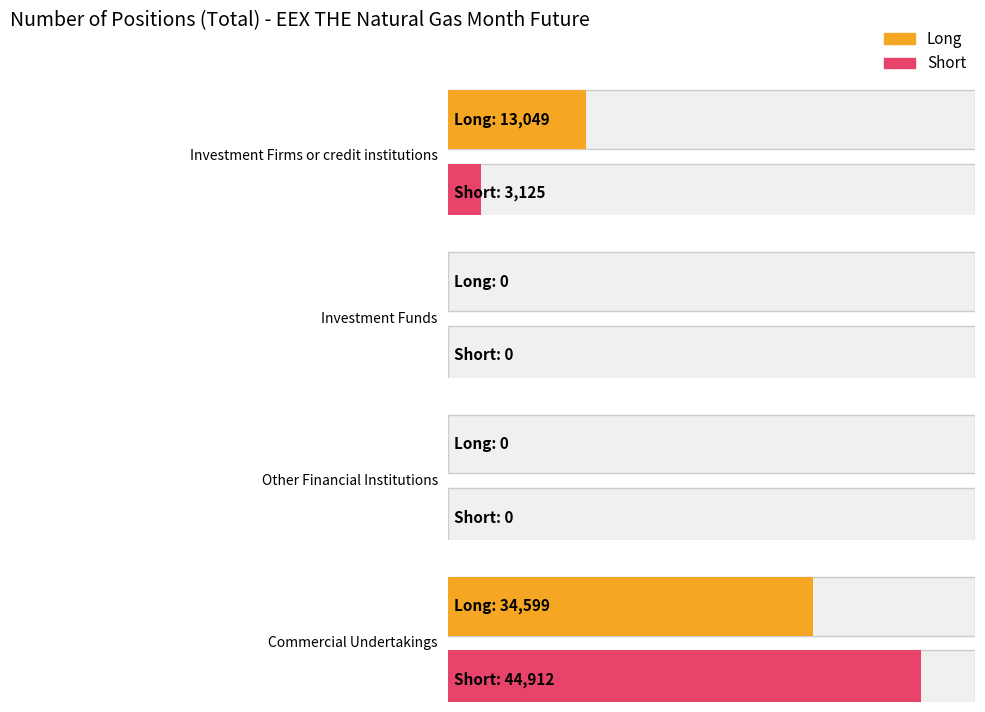

Reading right to left, transcribe all the data shown in this chart.

Long: 34599	0	0	13049
Short: 44912	0	0	3125